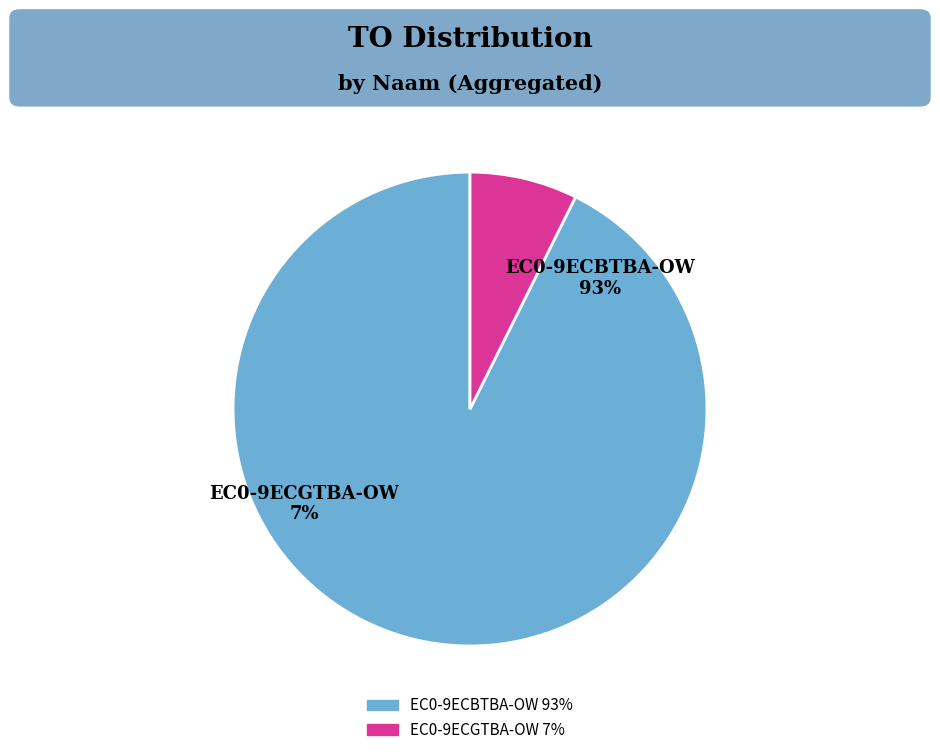

Does any single category account for the majority?

Yes